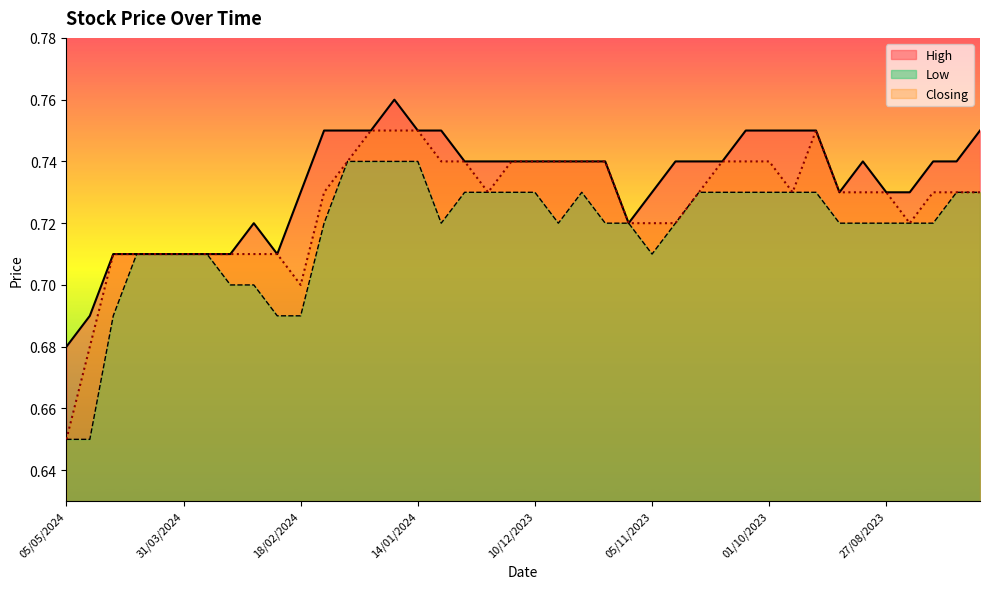

Between 01/10/2023 and 26/11/2023, which is larger?

01/10/2023